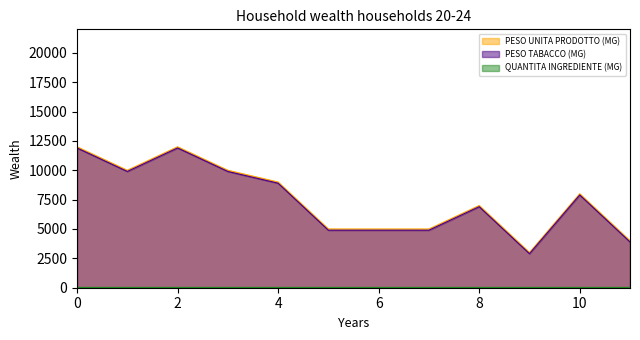

Reading left to right, what are all the values shown in this chart?

PESO UNITA PRODOTTO (MG): 12000	10000	12000	10000	9000	5000	5000	5000	7000	3000	8000	4000
PESO TABACCO (MG): 11900	9900	11900	9900	8900	4900	4900	4900	6900	2900	7900	3900